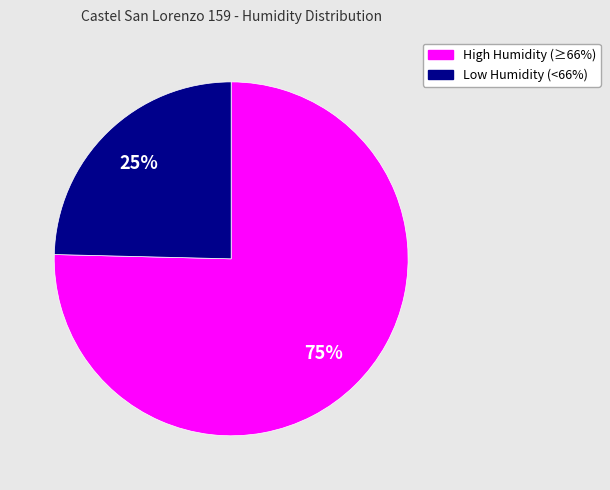

Count the number of slices in the pie.

2